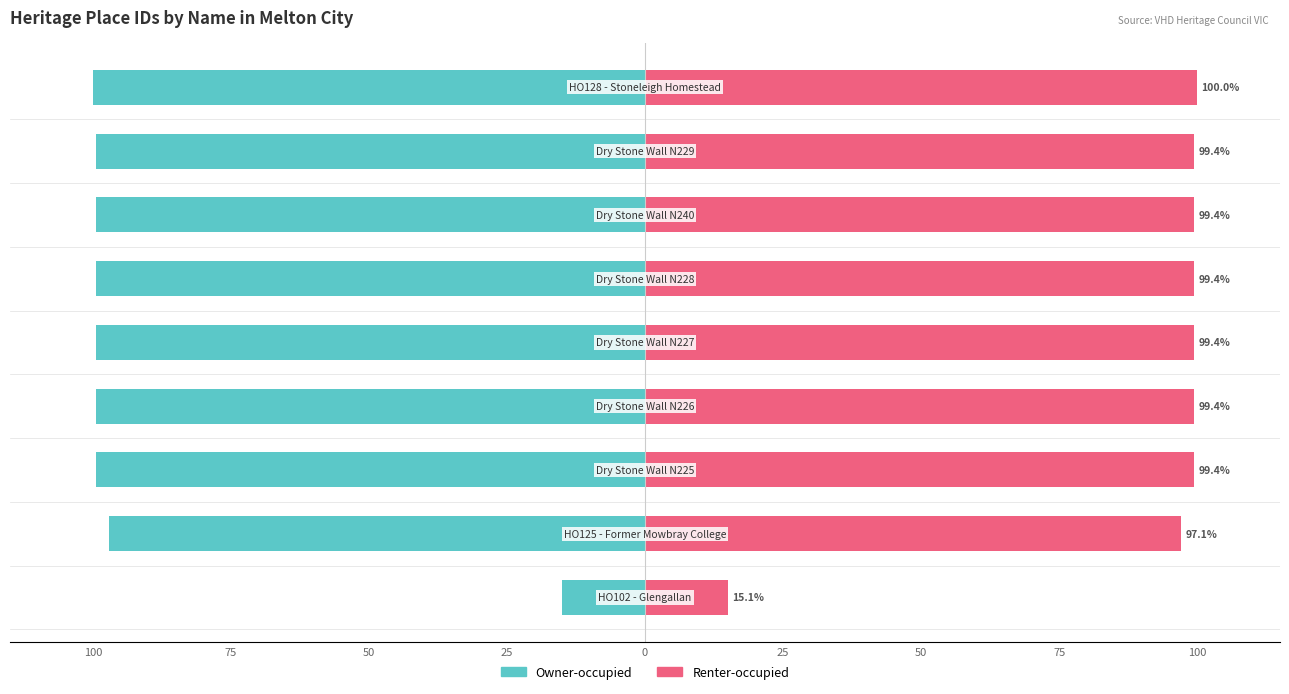

Which series has the widest spread of values?

Owner-occupied